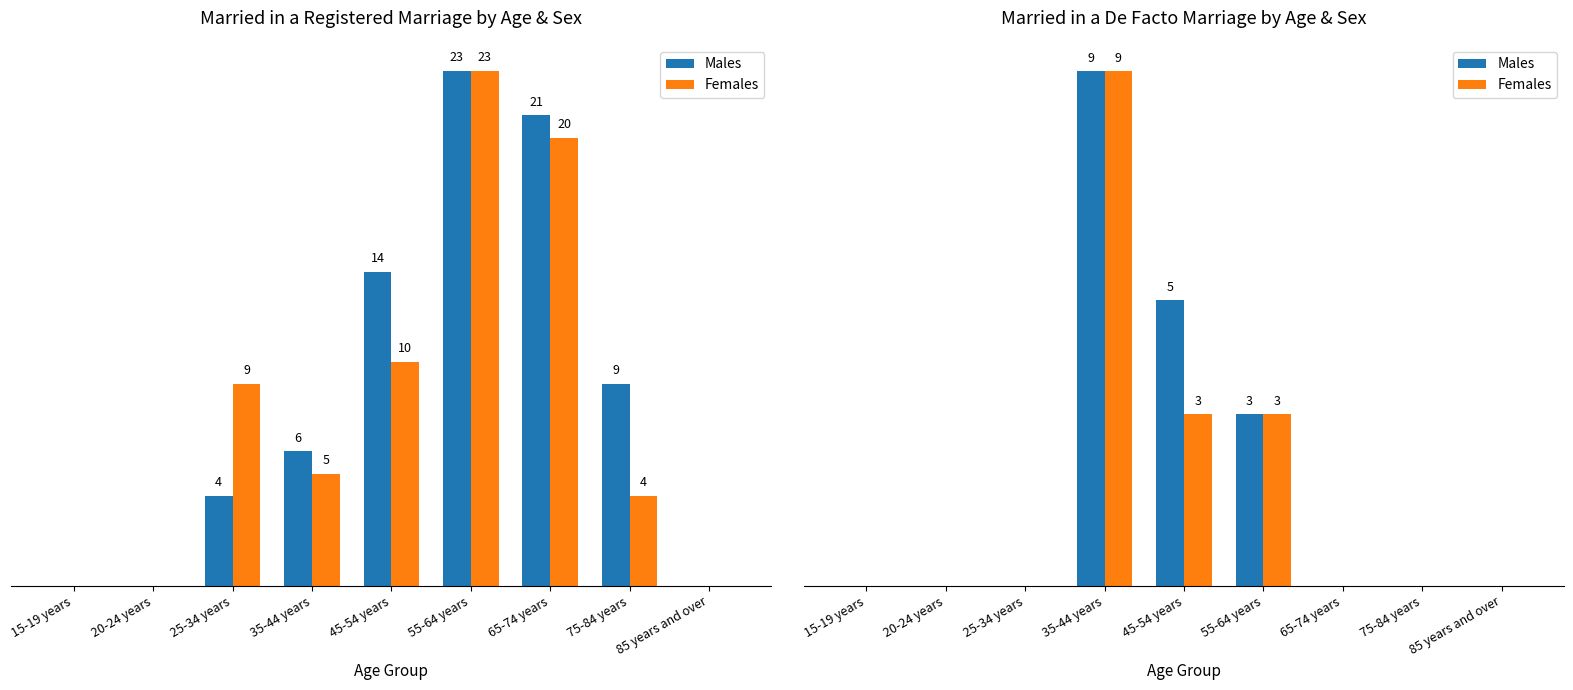

True or false: Females has a value of 3 at 55-64 years.

True